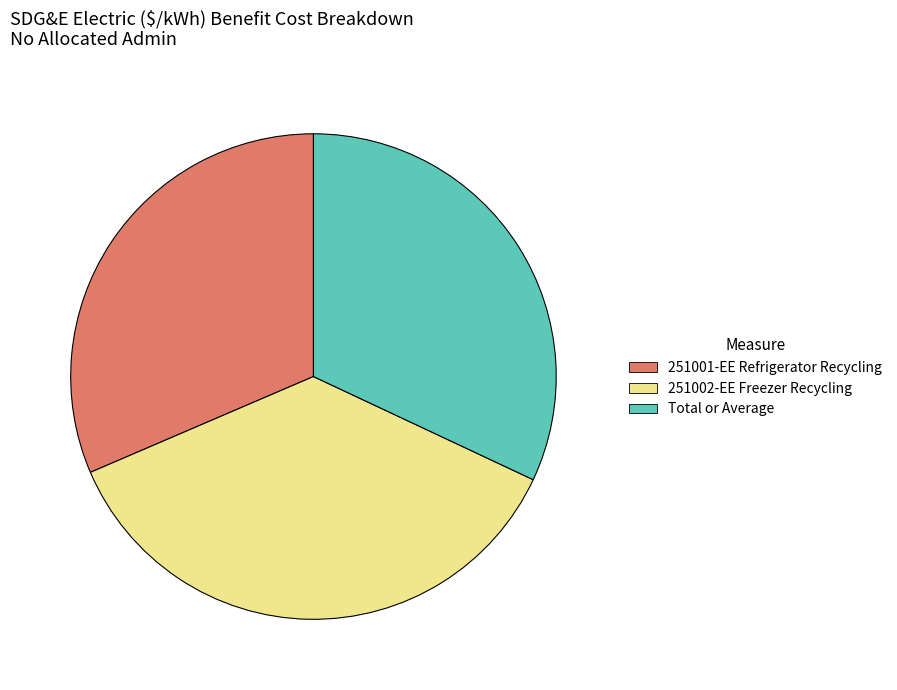

Does Total or Average account for over 50% of the chart?

No